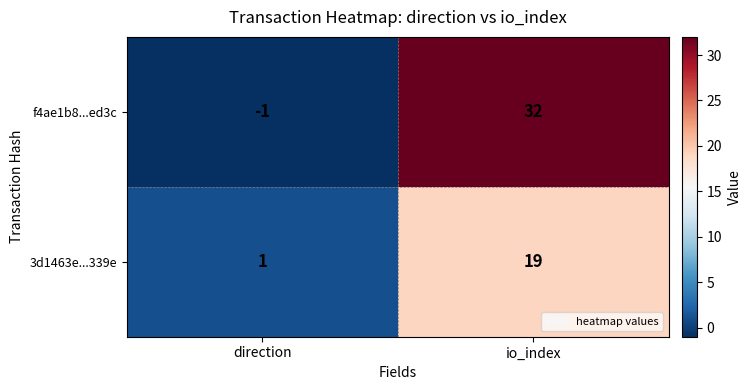

List the series in order of their overall mean, lowest first.

3d1463e...339e, f4ae1b8...ed3c